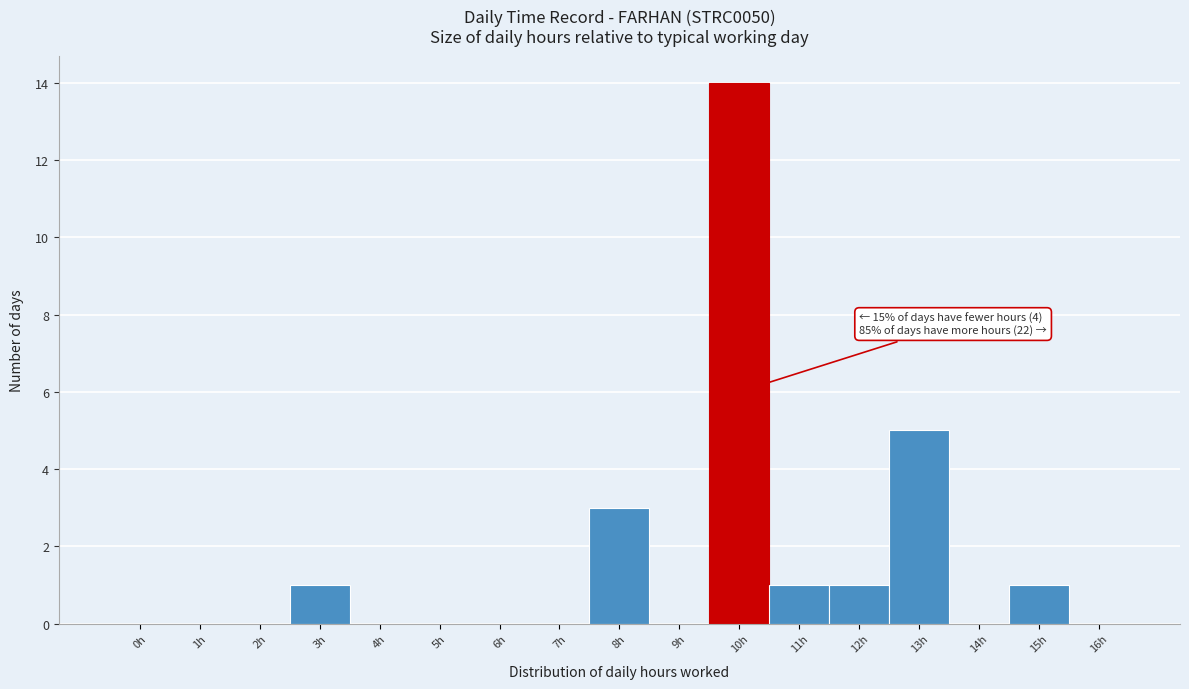

Reading left to right, list all the values displayed in this chart.

0h=0	1h=0	2h=0	3h=1	4h=0	5h=0	6h=0	7h=0	8h=3	9h=0	10h=14	11h=1	12h=1	13h=5	14h=0	15h=1	16h=0